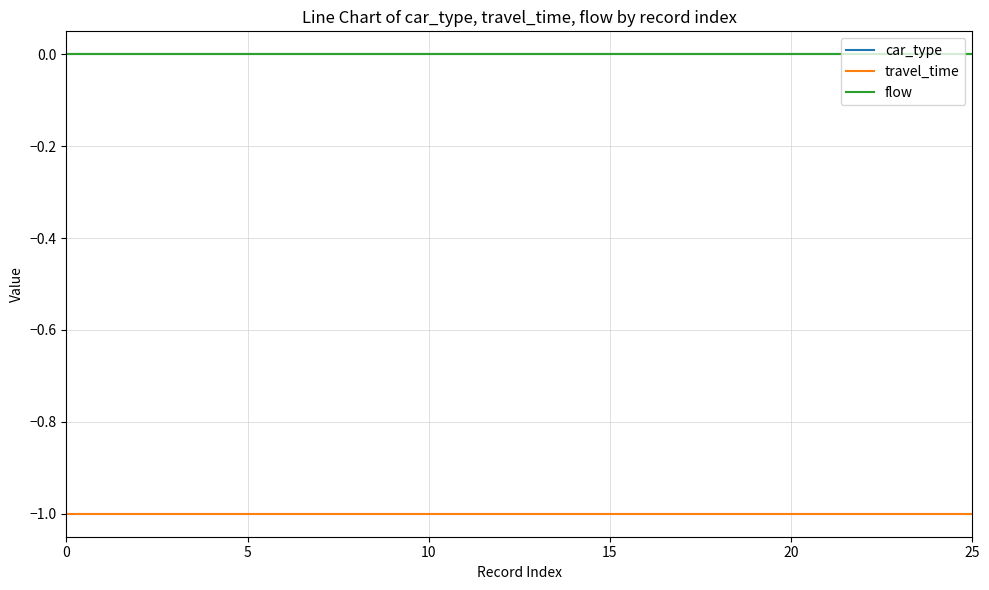

Reading left to right, transcribe all the data shown in this chart.

car_type: 0	0	0	0	0	0	0	0	0	0	0	0	0	0	0	0	0	0	0	0	0	0	0	0	0	0
travel_time: -1	-1	-1	-1	-1	-1	-1	-1	-1	-1	-1	-1	-1	-1	-1	-1	-1	-1	-1	-1	-1	-1	-1	-1	-1	-1
flow: 0	0	0	0	0	0	0	0	0	0	0	0	0	0	0	0	0	0	0	0	0	0	0	0	0	0